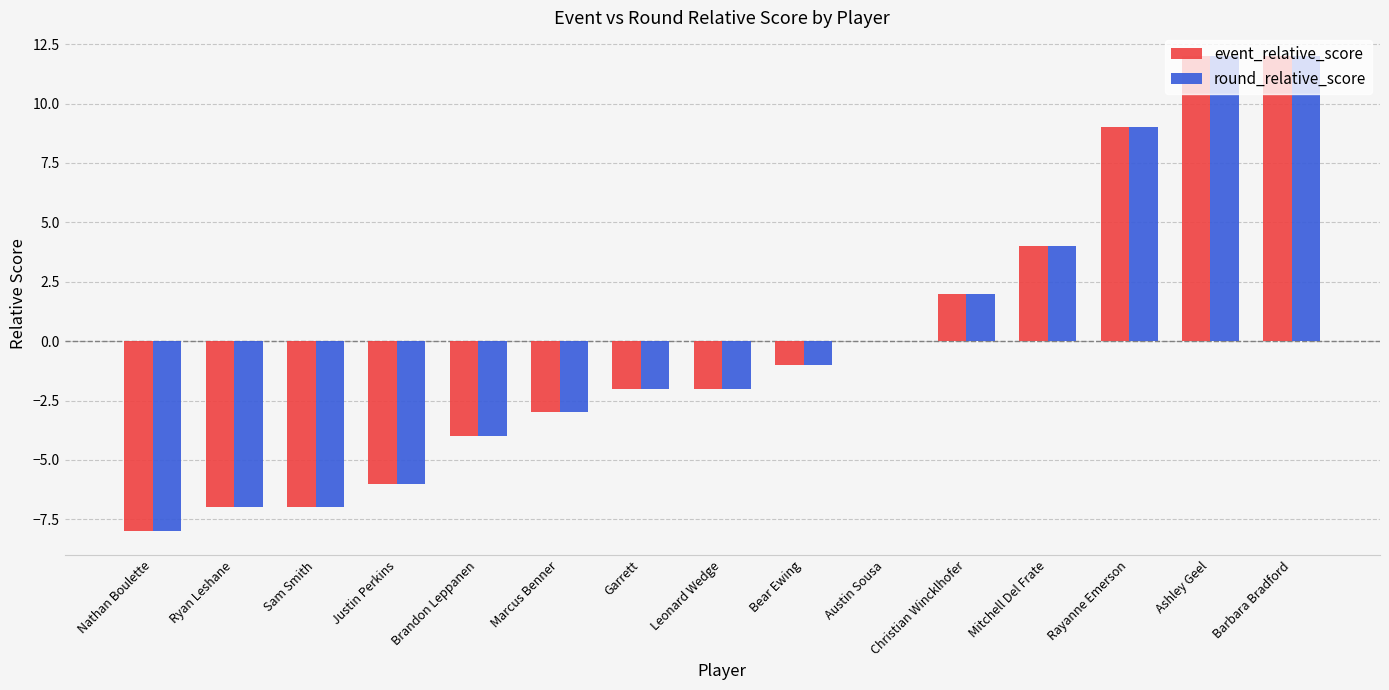

What is the maximum value shown in the chart?

12